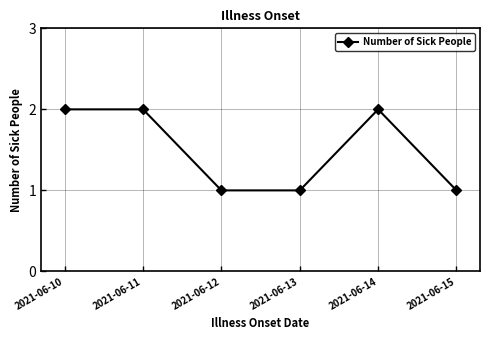

Count the number of data series in this chart.

1